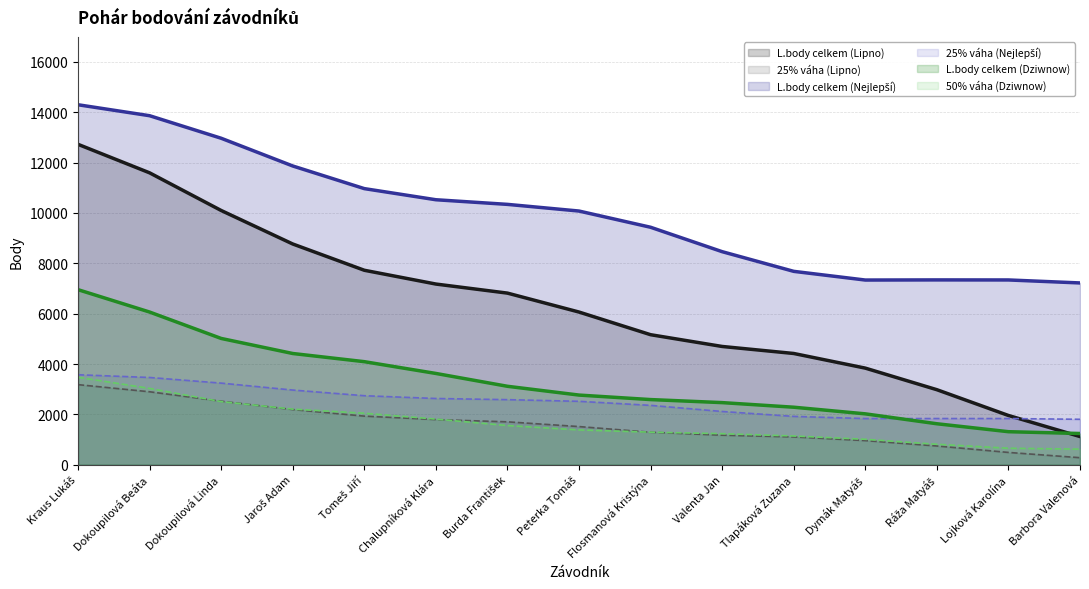

Which series has the largest range (max minus min)?

L.body celkem (Lipno)